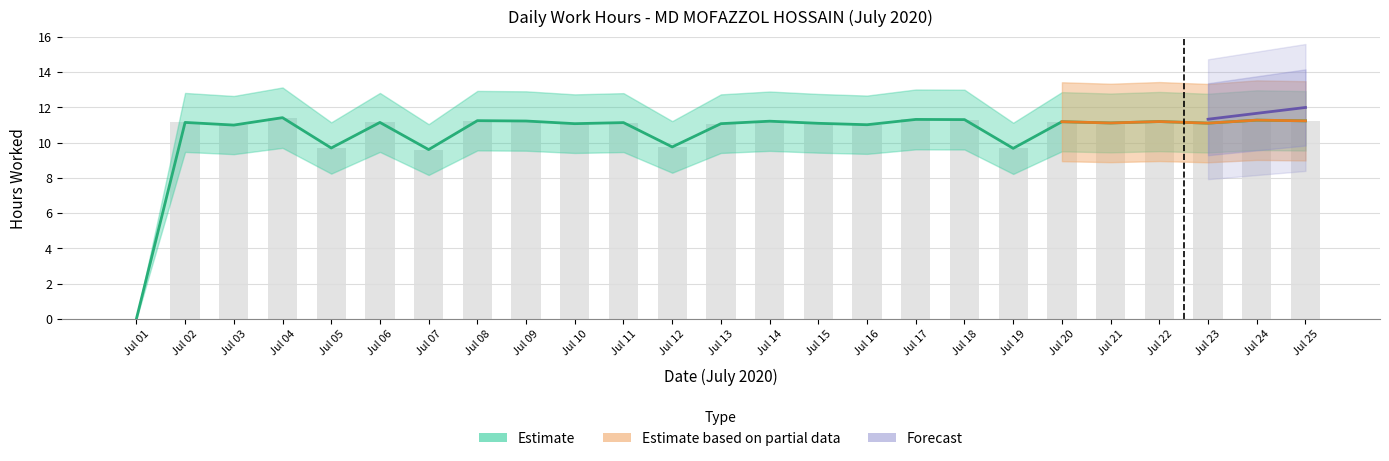

What is the ratio of the value at Jul 18 to the value at Jul 02?

1.0